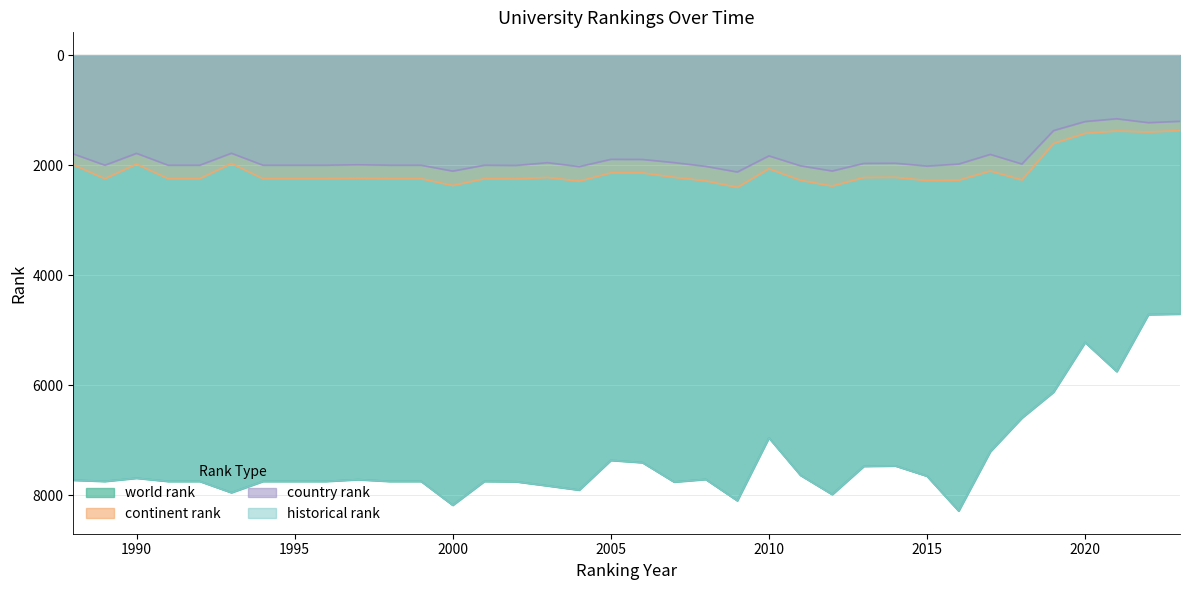

The value of world rank at 2020 is 8628. True or false?

False